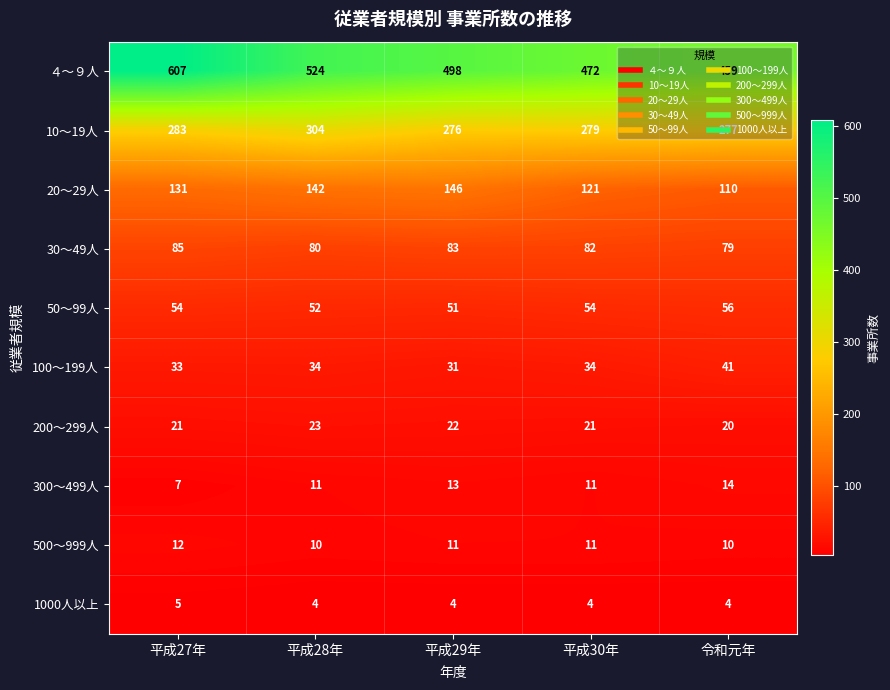

What is the minimum value shown in the chart?

4